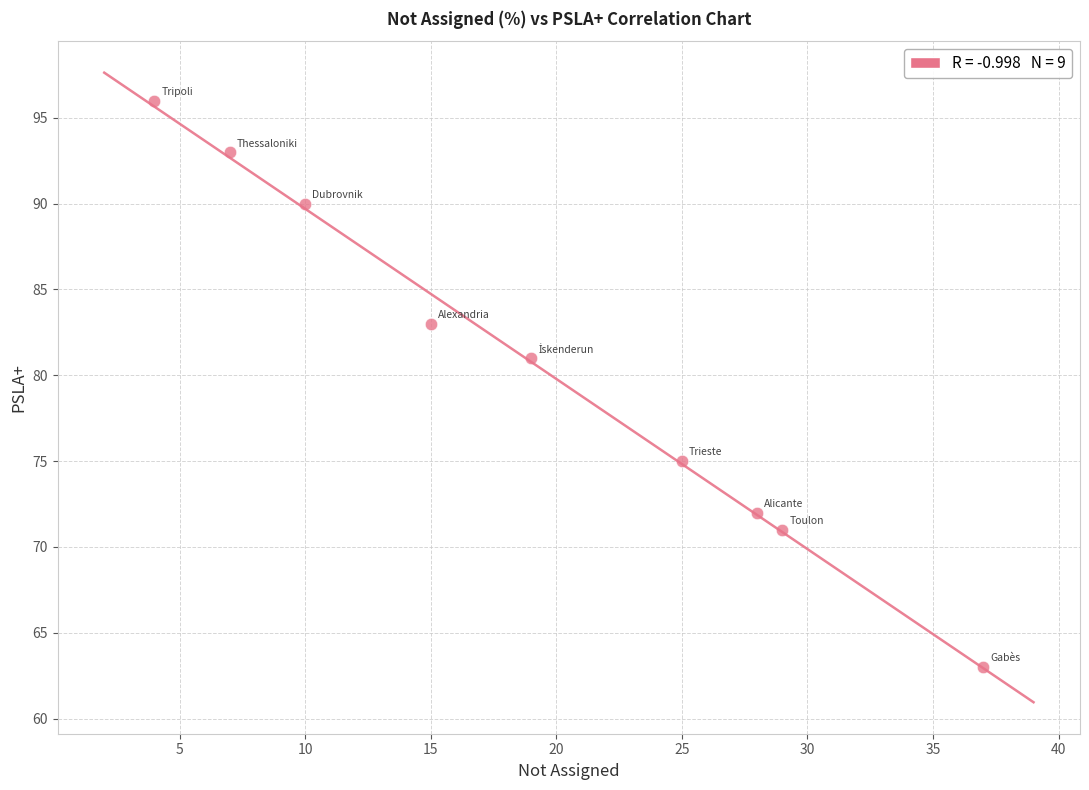

What is the average X value?

19